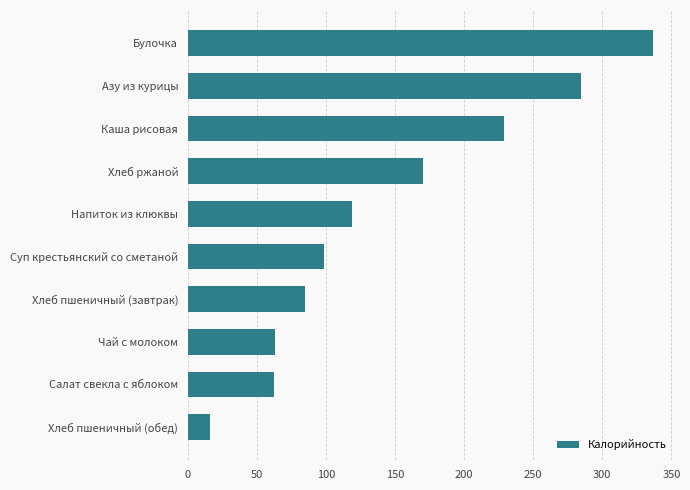

True or false: the data shows 170.0 at Хлеб ржаной.

True